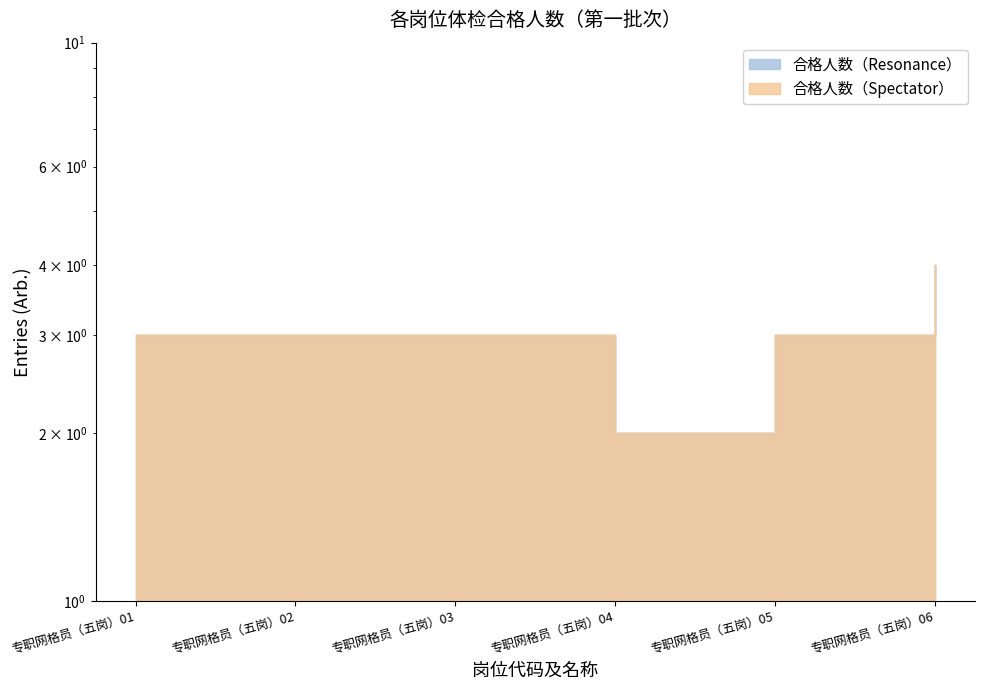

Where does the 合格人数（Resonance） series first go above 3?

专职网格员（五岗）06